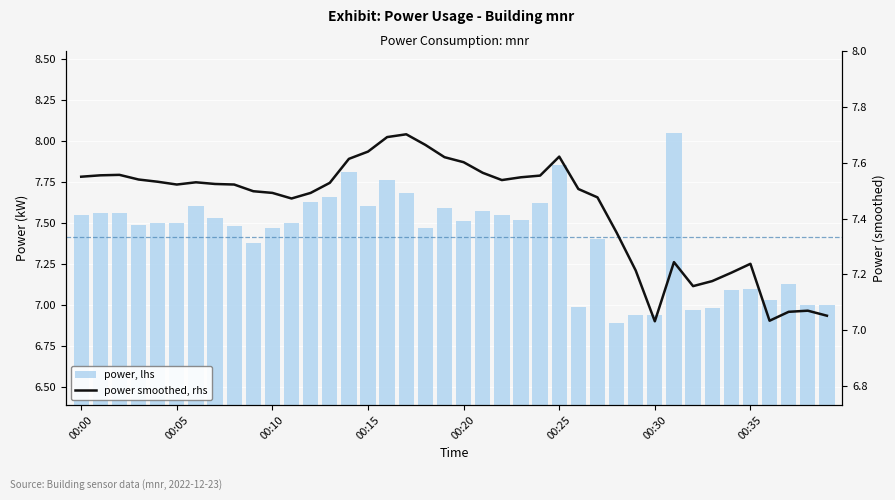

List the series in order of their peak value, highest first.

power, lhs, power smoothed, rhs